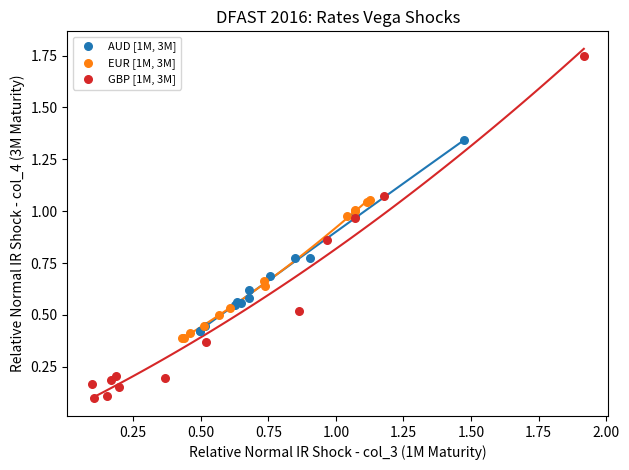

What are all the series names shown in the legend?

AUD [1M, 3M], EUR [1M, 3M], GBP [1M, 3M]